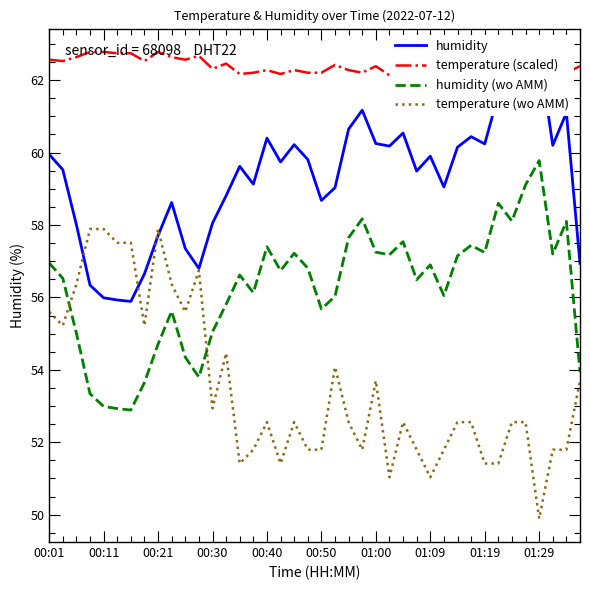

Is it true that temperature (wo AMM) equals 52.6 at 18?

True